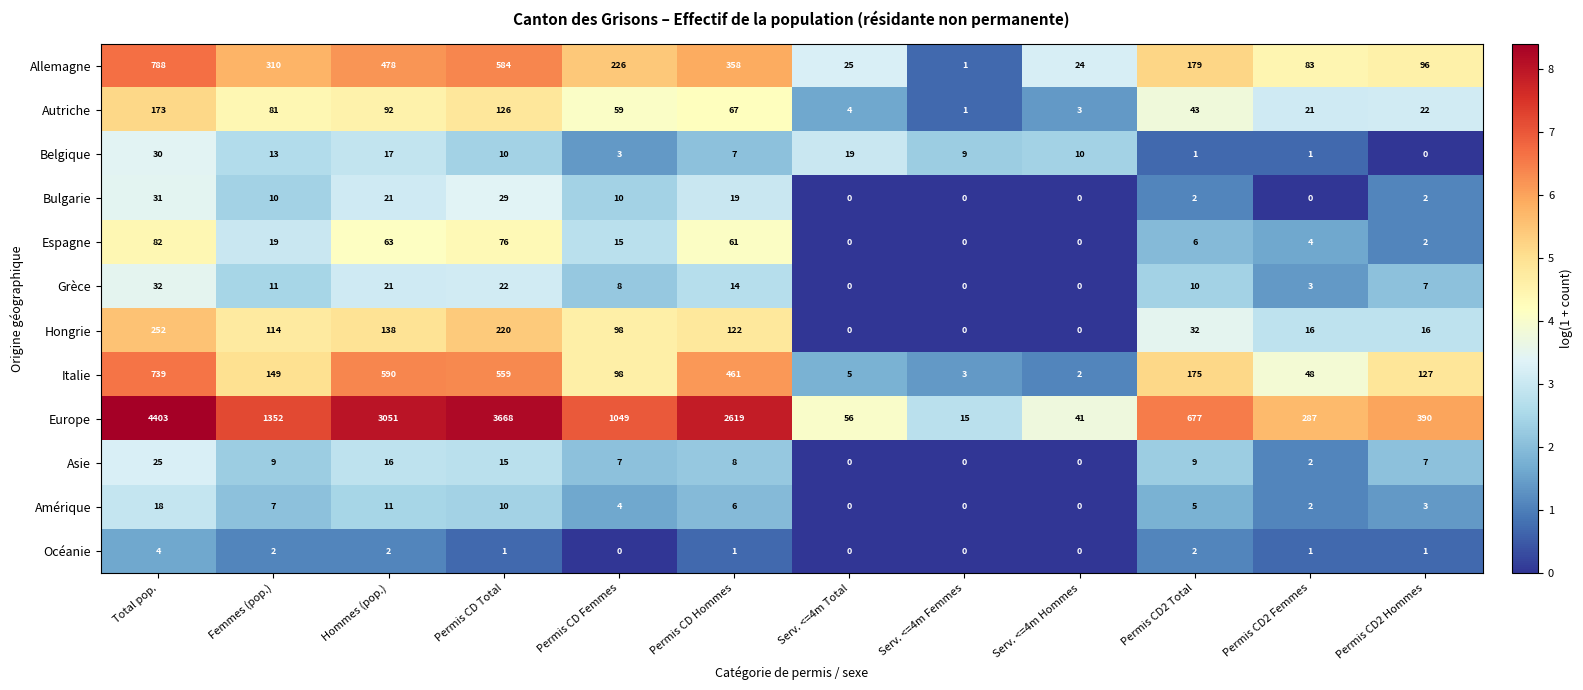

At which category does the chart reach its peak across all series?

Total pop.